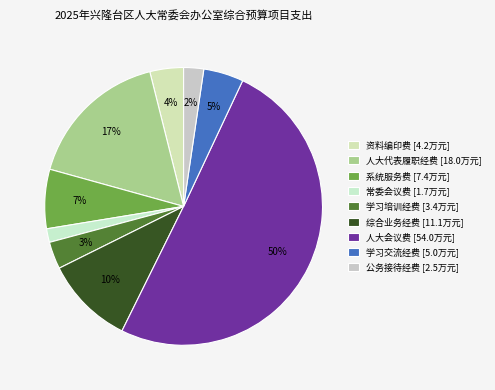

Is the sum of 资料编印费 and 人大代表履职经费 greater than half?

No